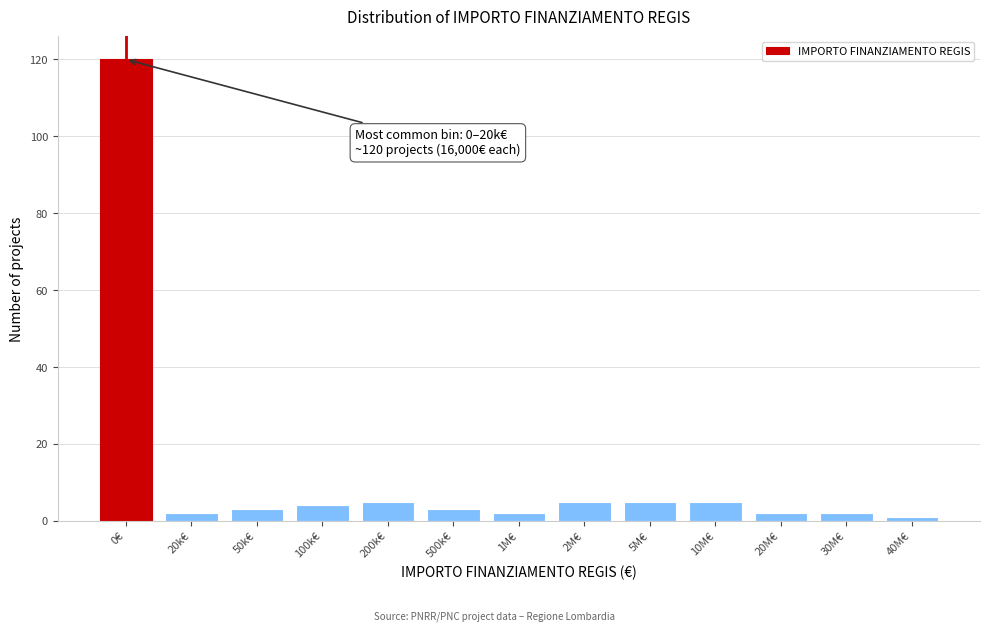

Reading left to right, extract all data points from this chart.

0€=120	20k€=2	50k€=3	100k€=4	200k€=5	500k€=3	1M€=2	2M€=5	5M€=5	10M€=5	20M€=2	30M€=2	40M€=1